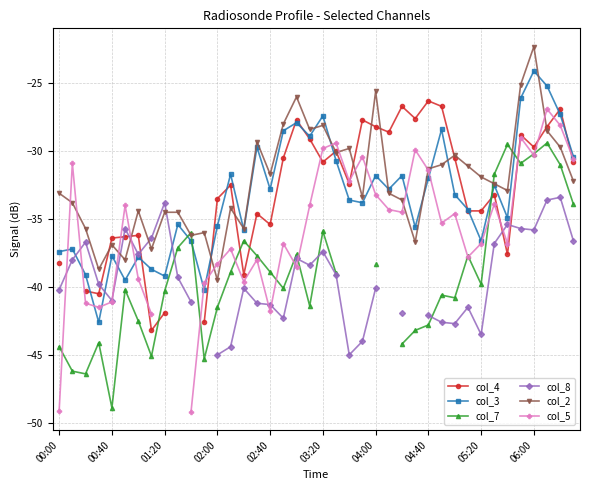

Where is the first local maximum for col_2?

00:40